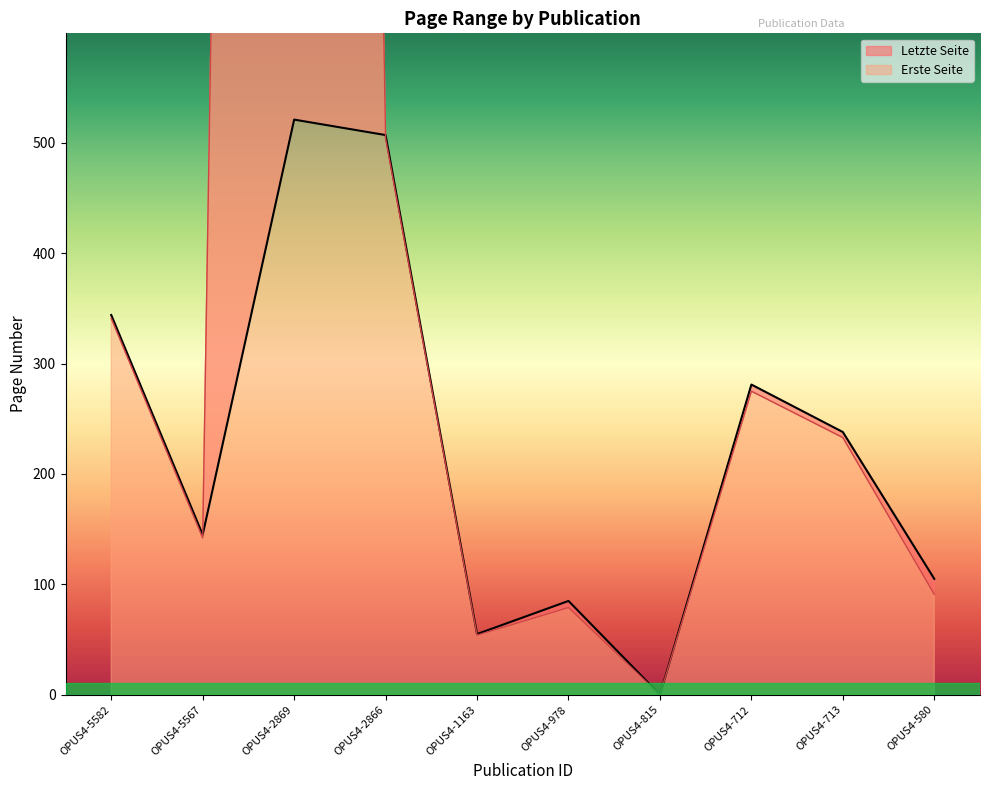

How many categories are shown in the chart?

10